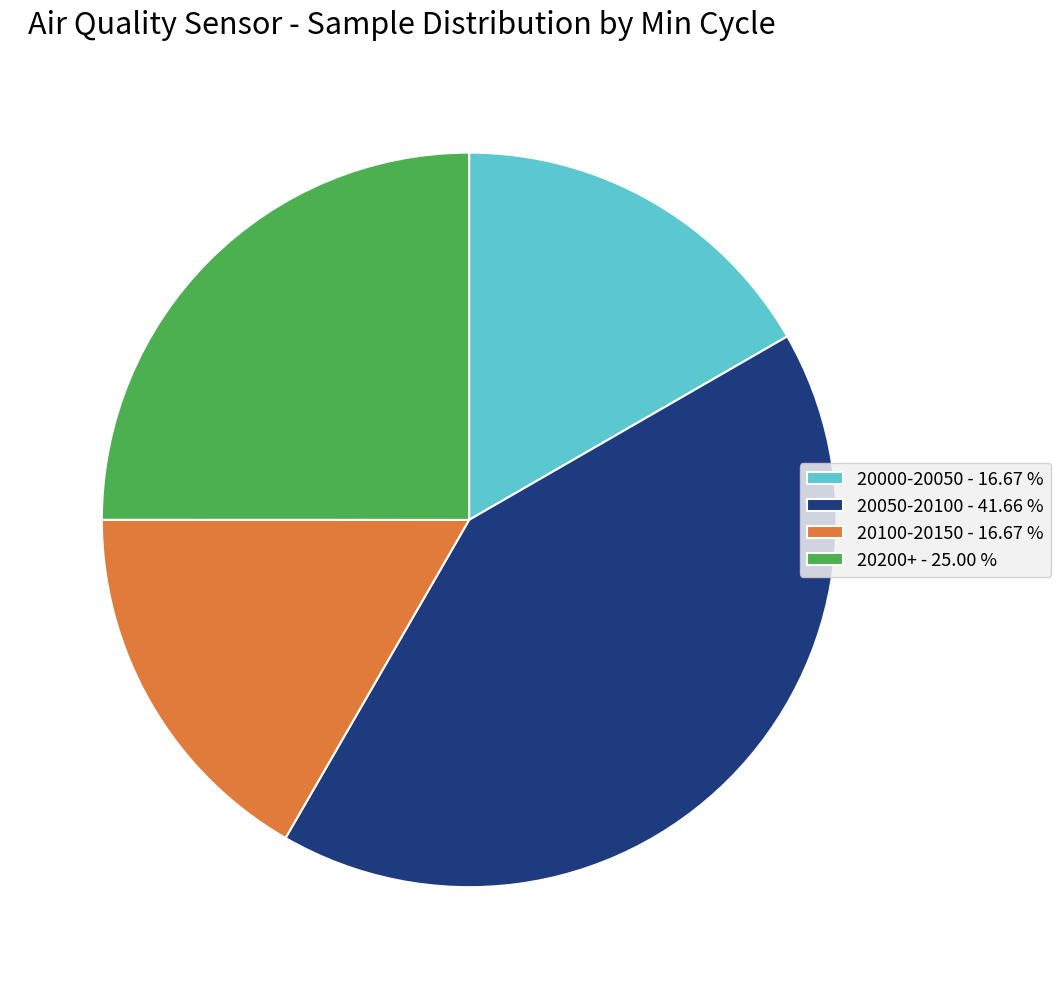

Which slice is the largest?

20050-20100 - 41.66 %